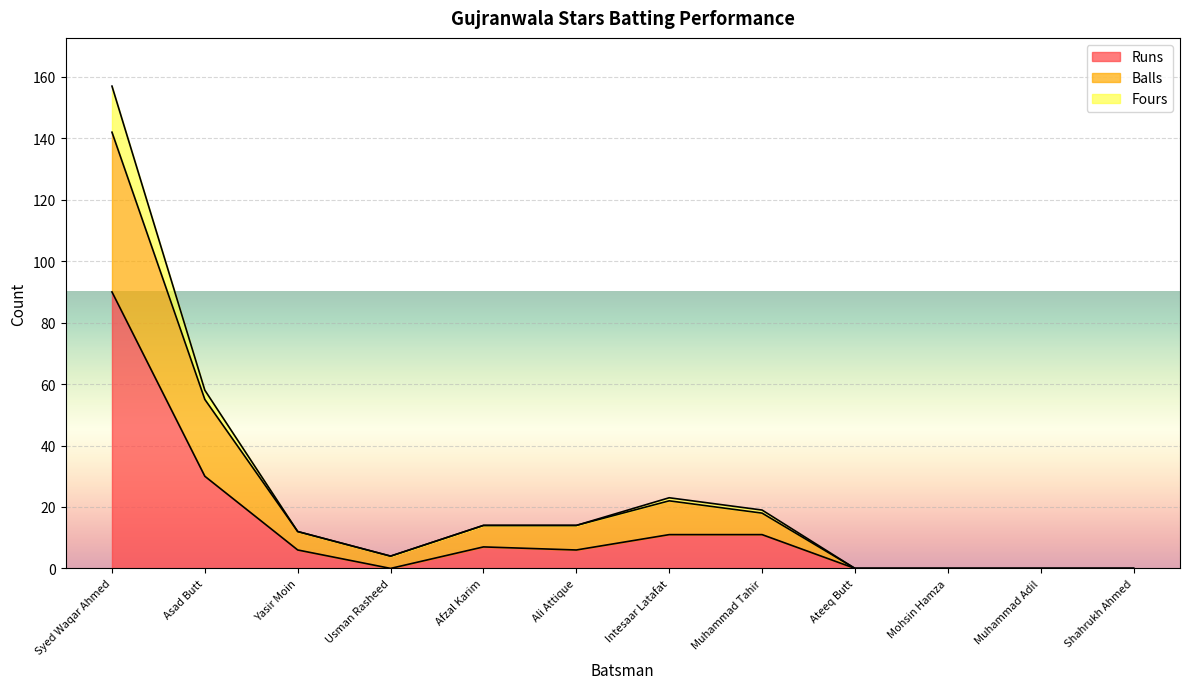

What is the label of the 8th point from the right?

Afzal Karim